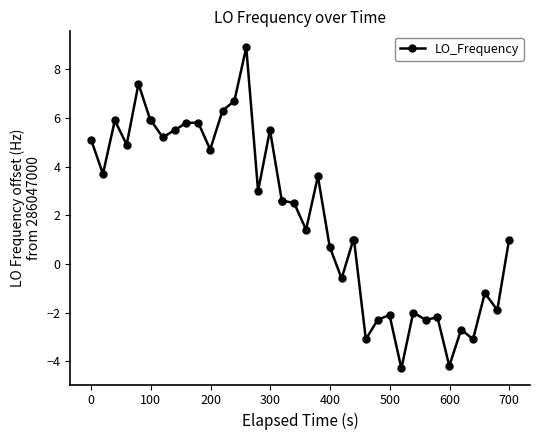

What is the smallest value displayed?

-4.3